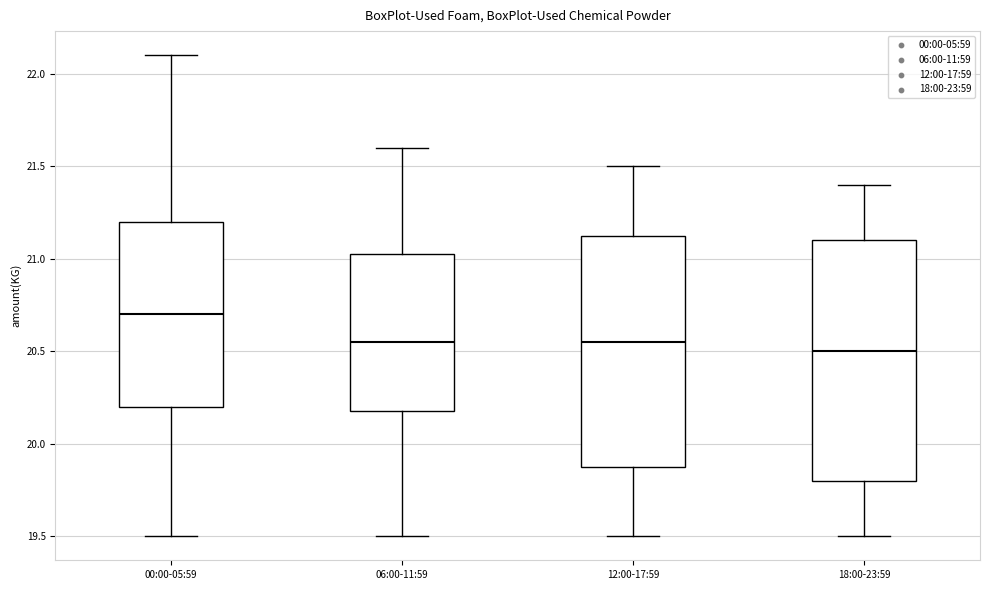

Reading left to right, transcribe this box plot: for each box, give where its median line is, the range the box spans, and where its two whiskers end, as read against the y-axis. The values are not printed on the chart, so give them approximately, as read against the axis.

00:00-05:59: median 20.70, box 20.20 to 21.20, whiskers 19.50 to 22.10
06:00-11:59: median 20.55, box 20.20 to 21.05, whiskers 19.50 to 21.60
12:00-17:59: median 20.55, box 19.90 to 21.15, whiskers 19.50 to 21.50
18:00-23:59: median 20.50, box 19.80 to 21.10, whiskers 19.50 to 21.40